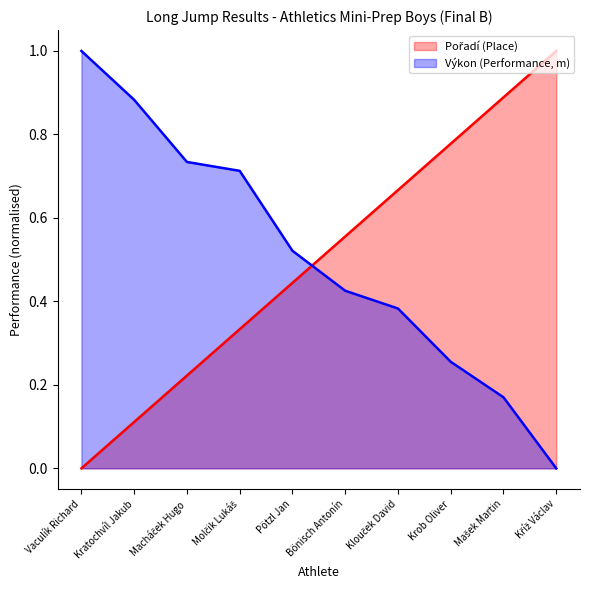

How many intersections are there between Pořadí and Výkon?

1